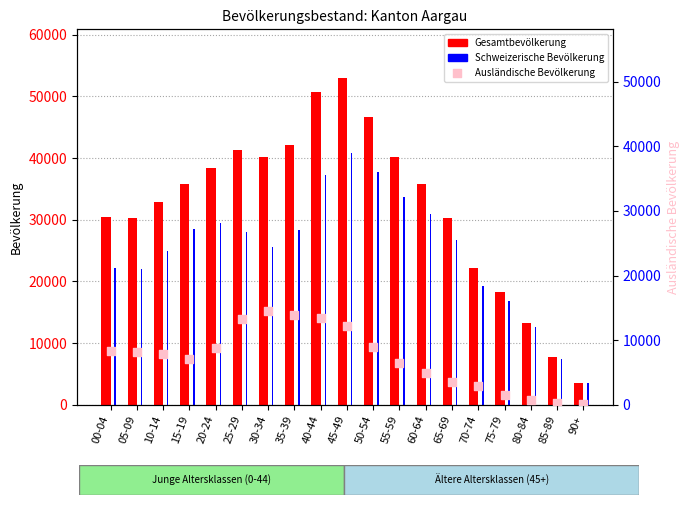

At which category is the sum across all series the highest?

45-49